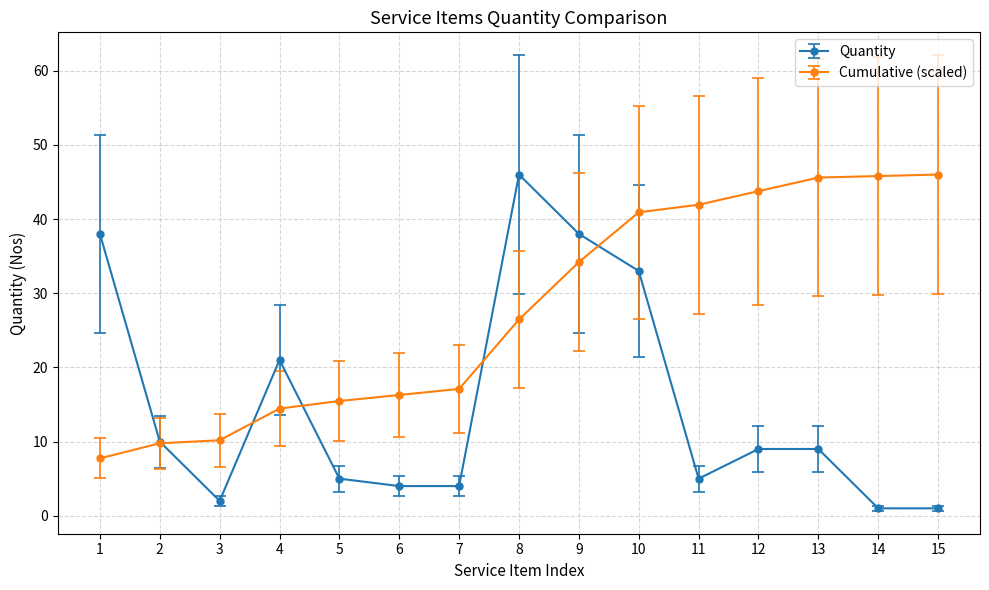

How many categories are shown in the chart?

15